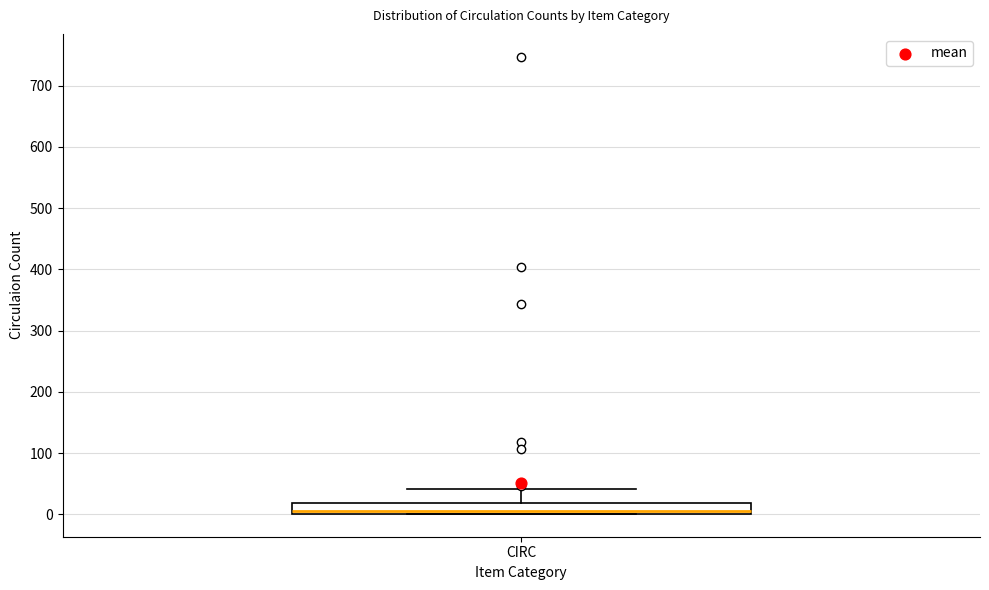

Transcribe this box plot: give where the median line is, the range the box spans, and where the two whiskers end, as read against the y-axis. The values are not printed on the chart, so give them approximately, as read against the axis.

median 10, box 0 to 20, whiskers 0 to 40